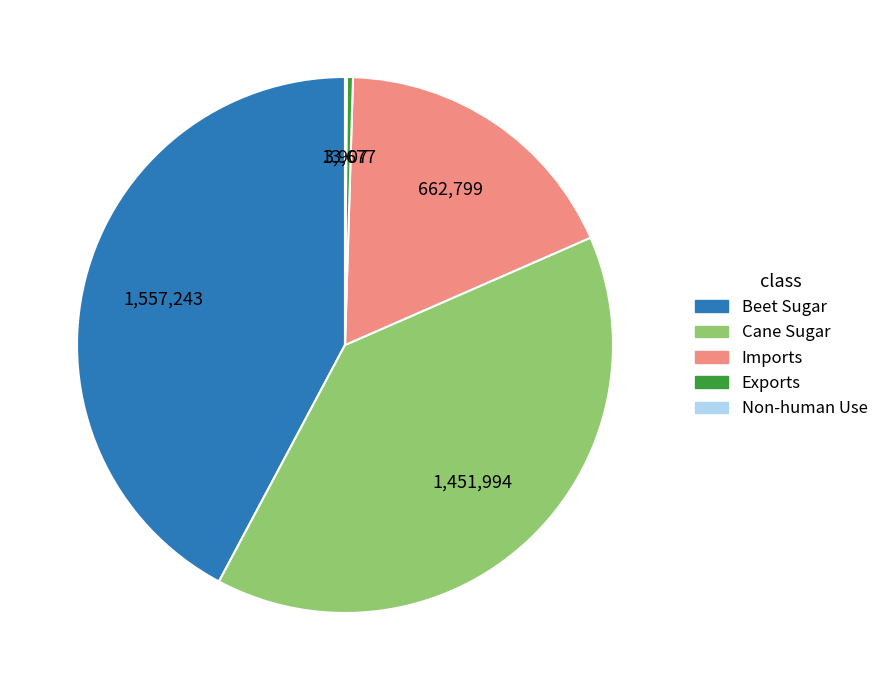

Is Cane Sugar the majority of the pie?

No